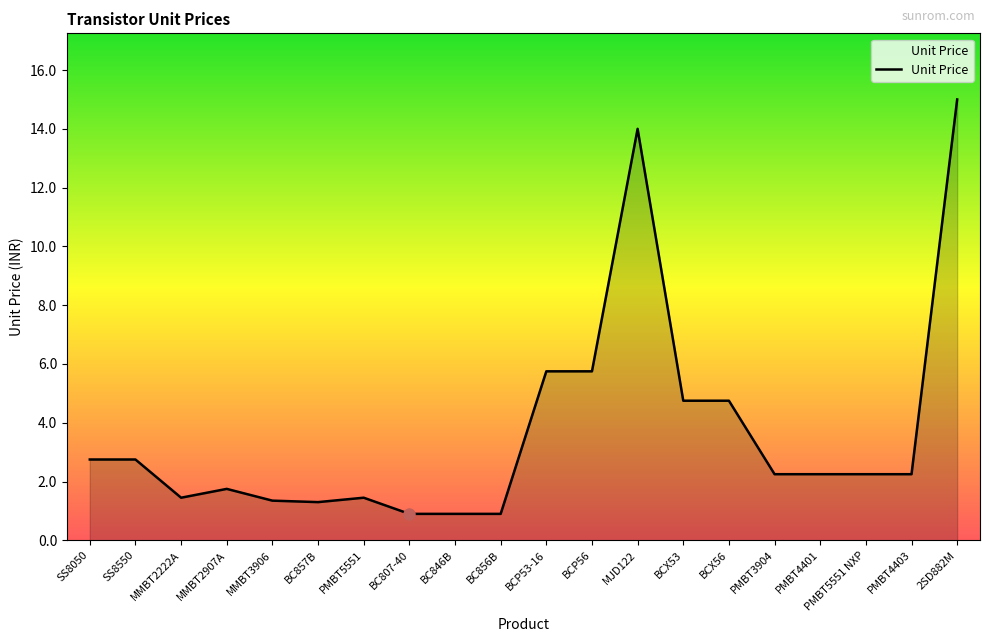

What is the change in value from BCP53-16 to PMBT5551 NXP?

-3.5